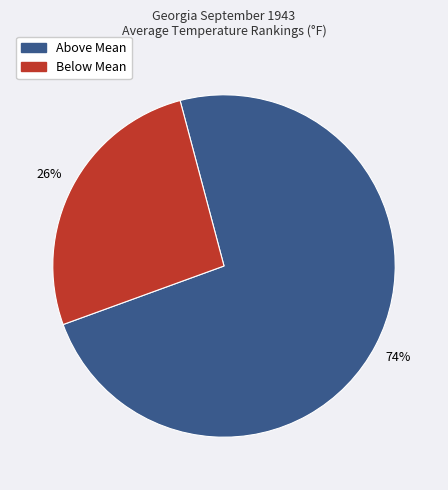

To the nearest percent, what is the average slice percentage?

50%